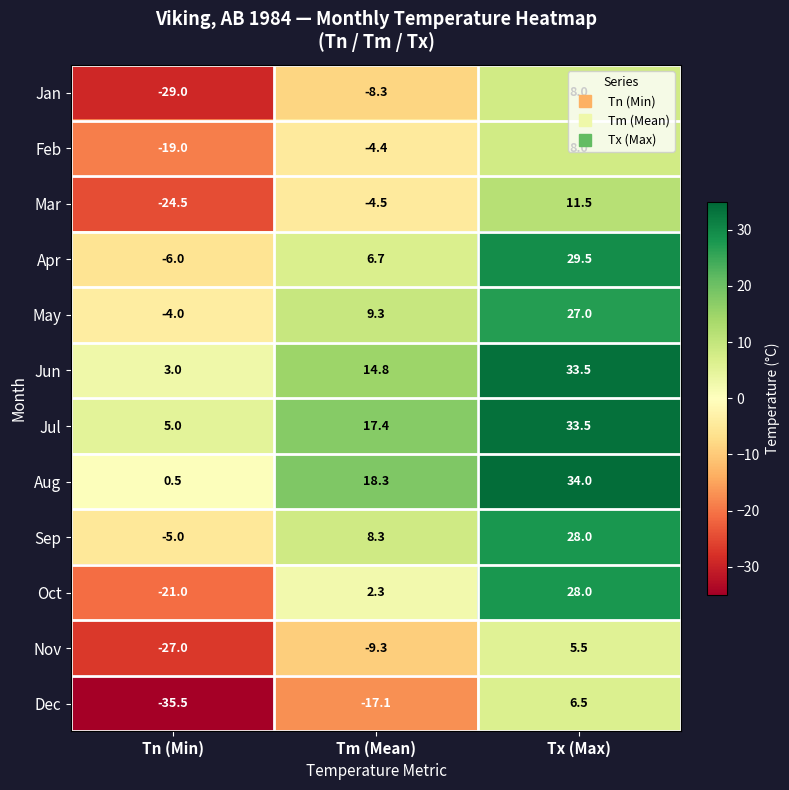

At which category is the sum across all series the highest?

Tx (Max)